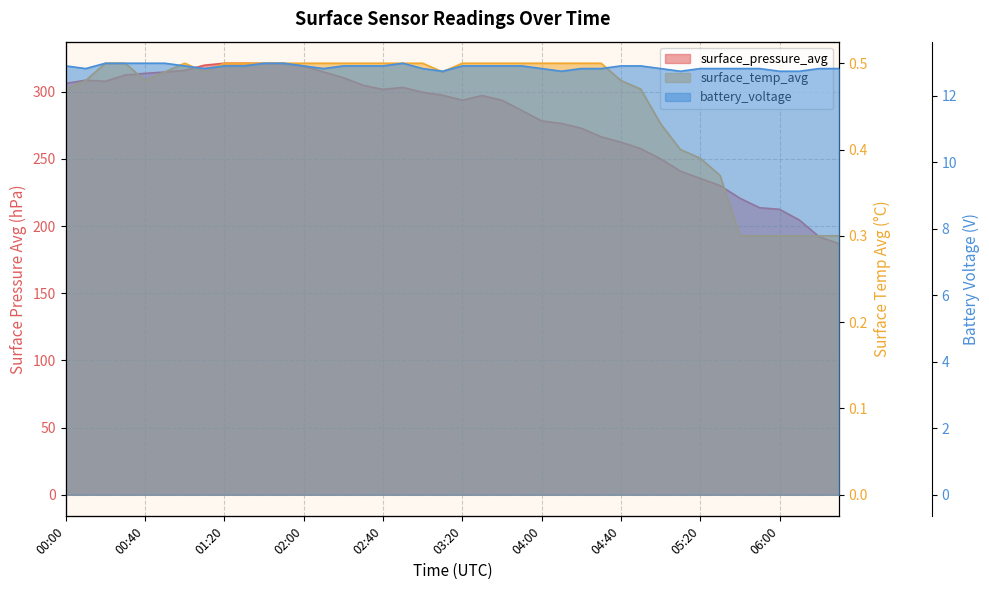

At 01:40, list the series in order from largest to smallest.

surface_pressure_avg, battery_voltage, surface_temp_avg